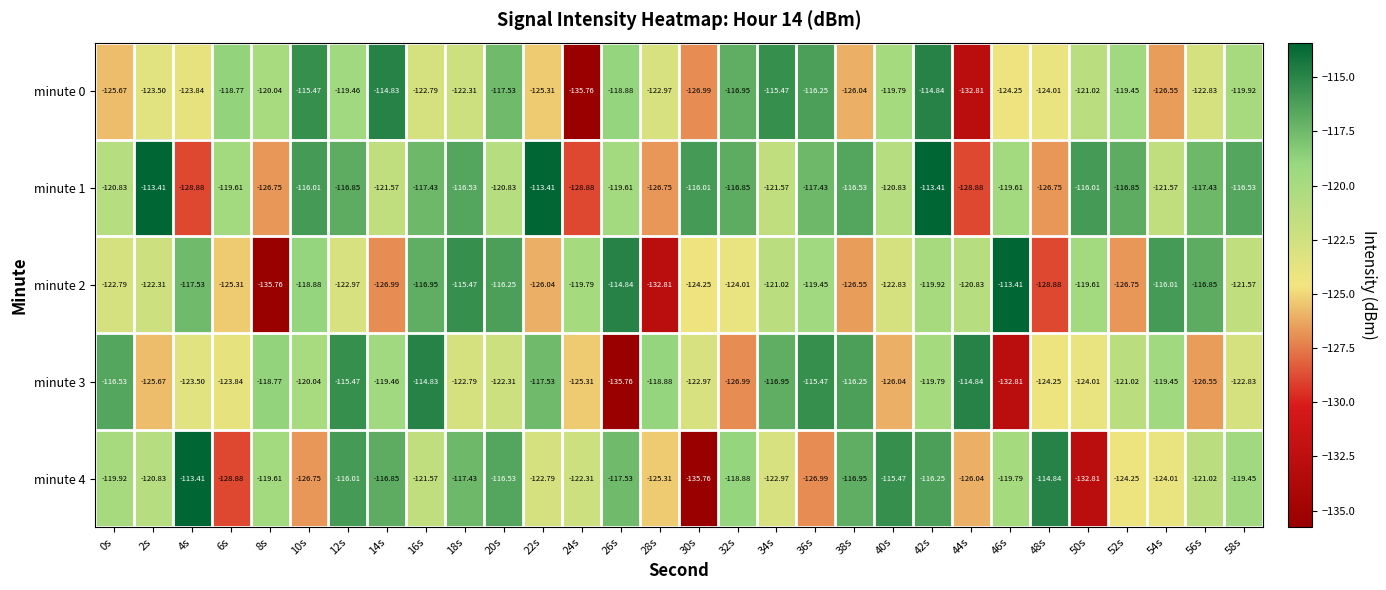

Is the value of minute 2 at 56s greater than the value of minute 1 at 26s?

Yes